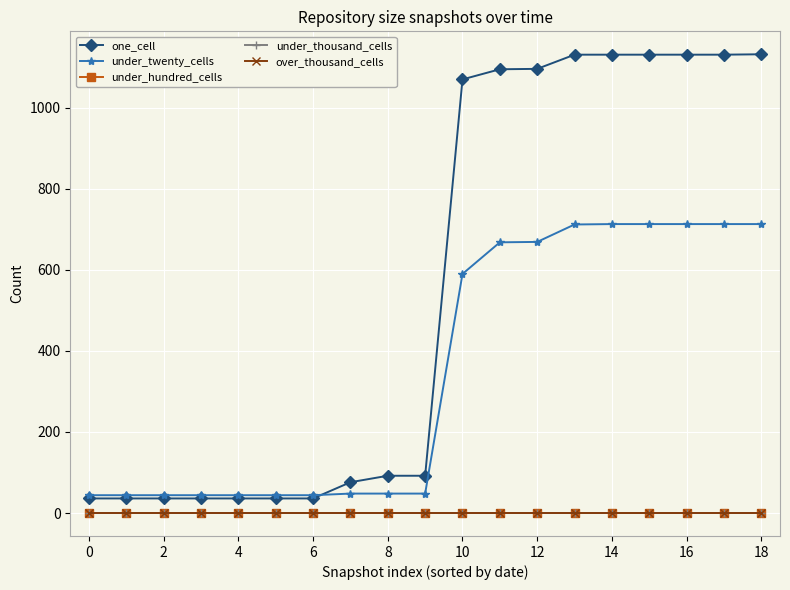

What are all the series names shown in the legend?

one_cell, under_twenty_cells, under_hundred_cells, under_thousand_cells, over_thousand_cells